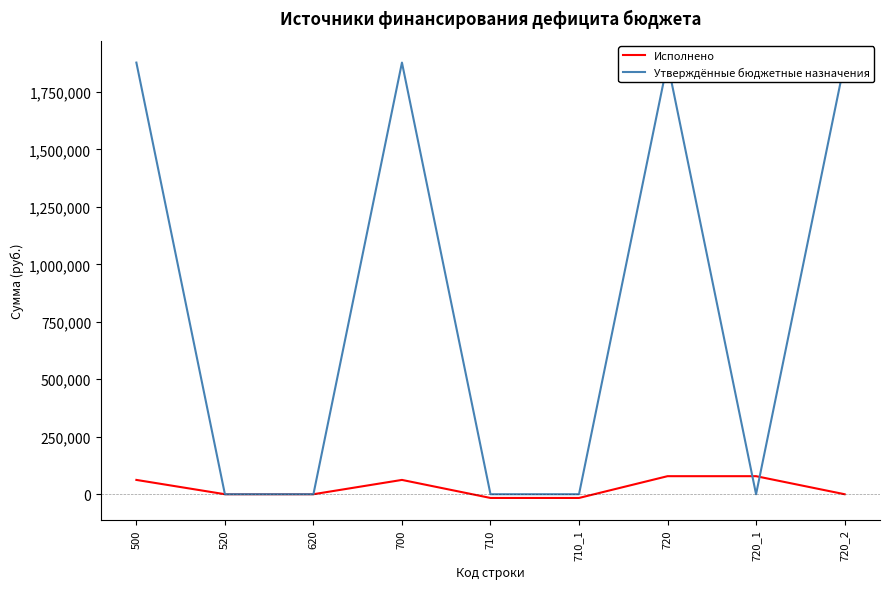

Is this an area chart (filled region under the line)?

No